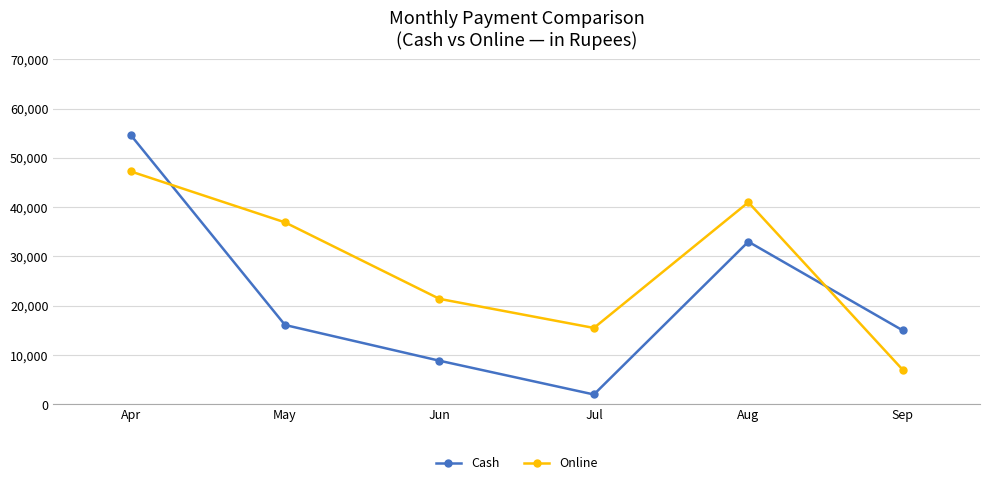

At which category does Cash reach its first local valley?

Jul